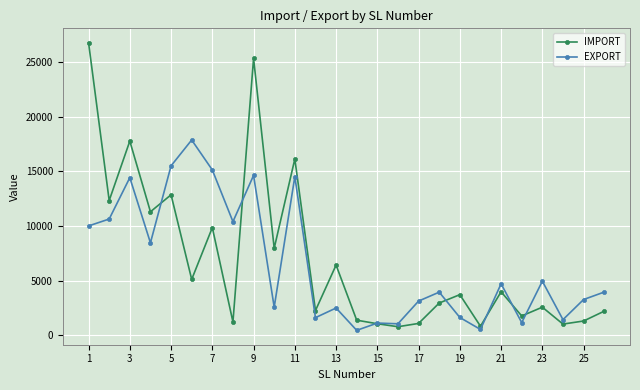

What is the sum of all EXPORT values?

169439.6